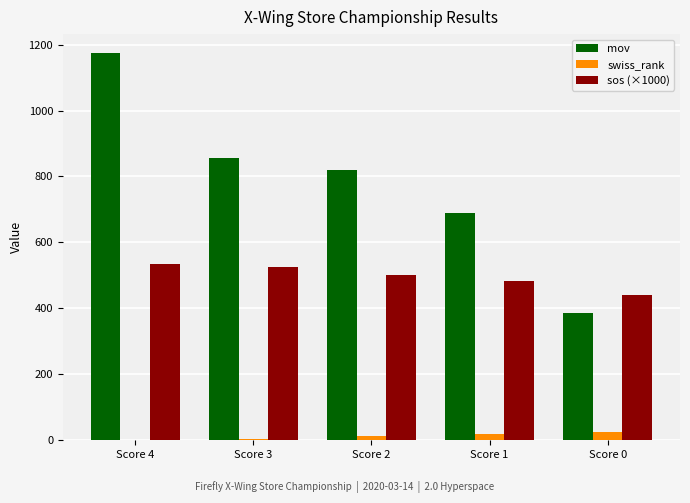

How many data points does each series have?

5